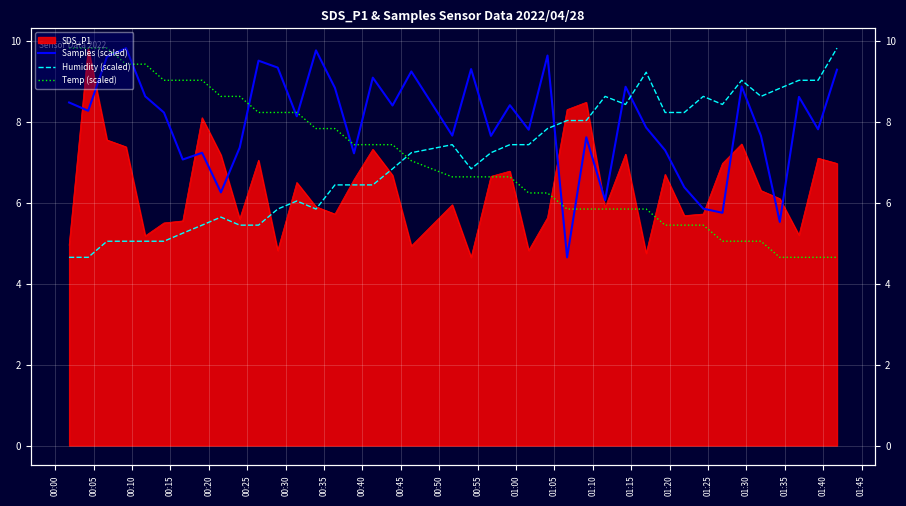

What is the highest value of the Samples (scaled) series?

9.8